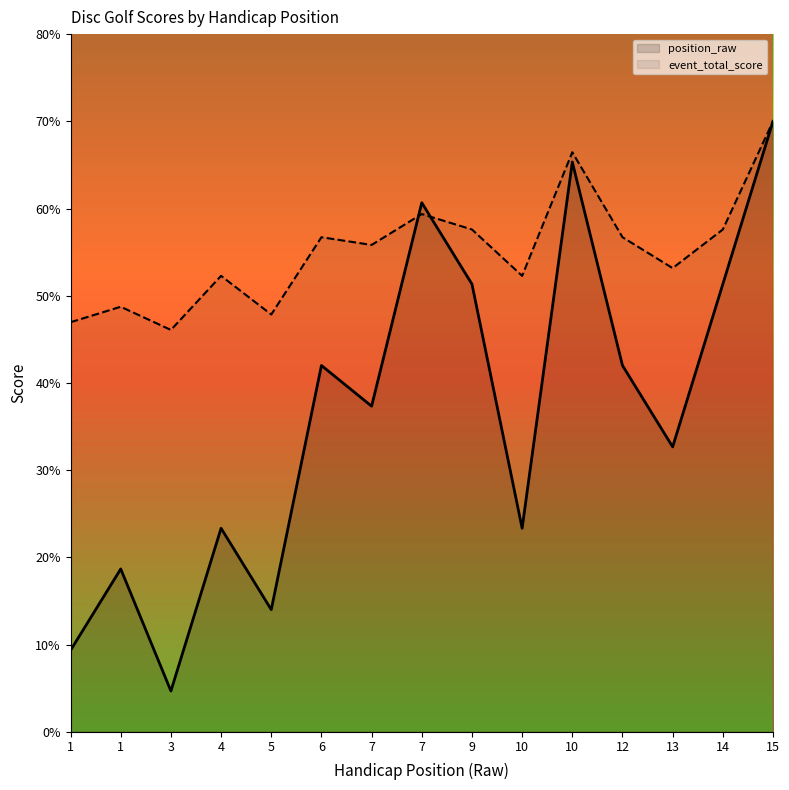

Rank the categories by event_total_score value from highest to lowest.

15, 10, 7, 9, 14, 6, 12, 7, 13, 4, 10, 1, 5, 1, 3